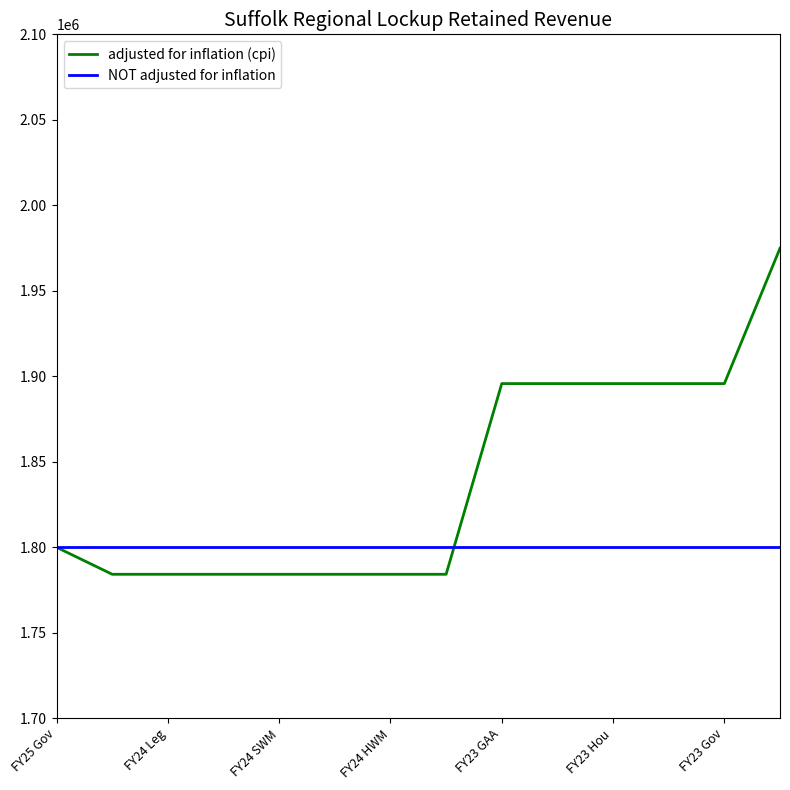

Which series has the largest total across all categories?

adjusted for inflation (cpi)